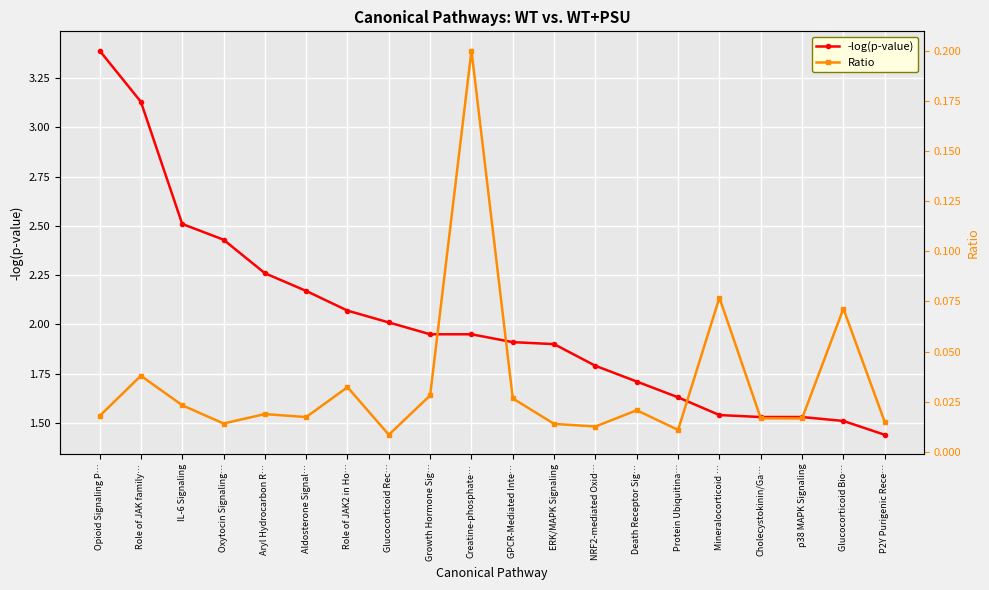

List the series in order of their peak value, lowest first.

Ratio, -log(p-value)